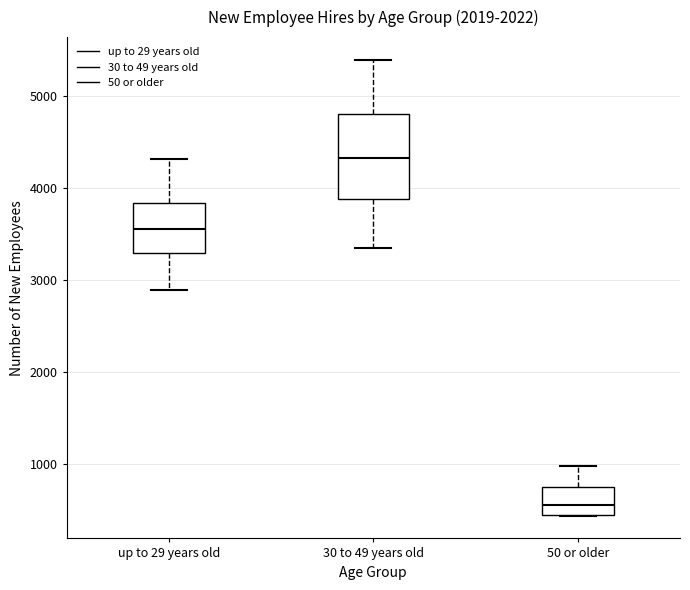

Reading left to right, transcribe this box plot: for each box, give where its median line is, the range the box spans, and where its two whiskers end, as read against the y-axis. The values are not printed on the chart, so give them approximately, as read against the axis.

up to 29 years old: median 3600, box 3300 to 3800, whiskers 2900 to 4300
30 to 49 years old: median 4300, box 3900 to 4800, whiskers 3300 to 5400
50 or older: median 600, box 400 to 700, whiskers 400 to 1000